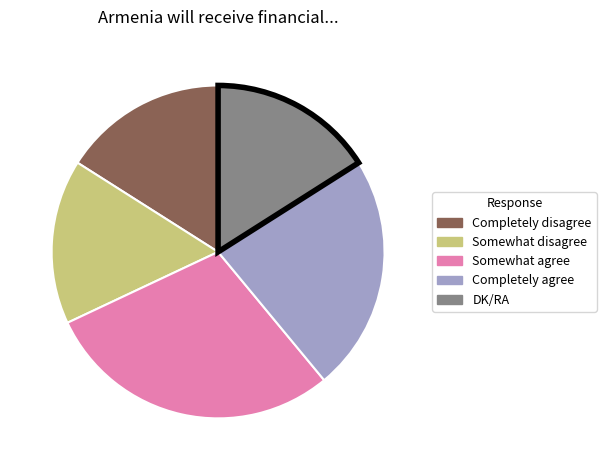

Which category has the biggest portion of the pie?

Somewhat agree